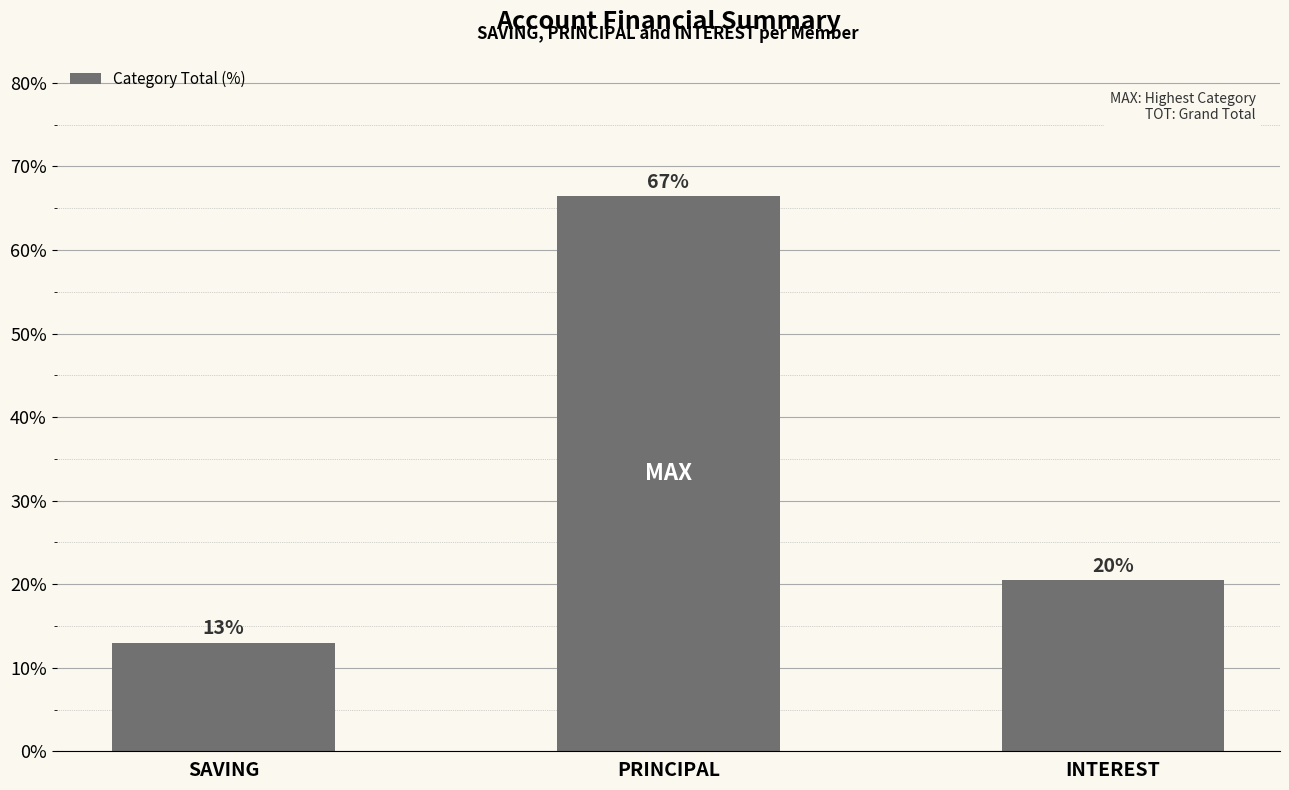

Does the chart contain any negative values?

No